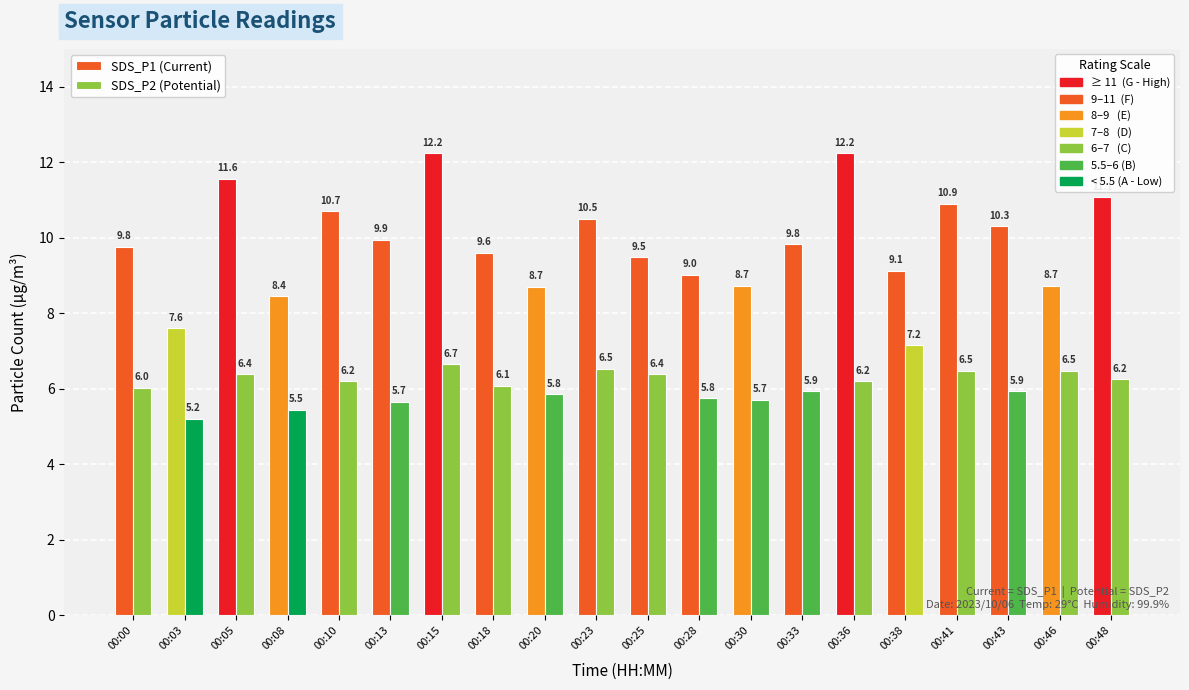

What is the greatest value displayed?

12.2